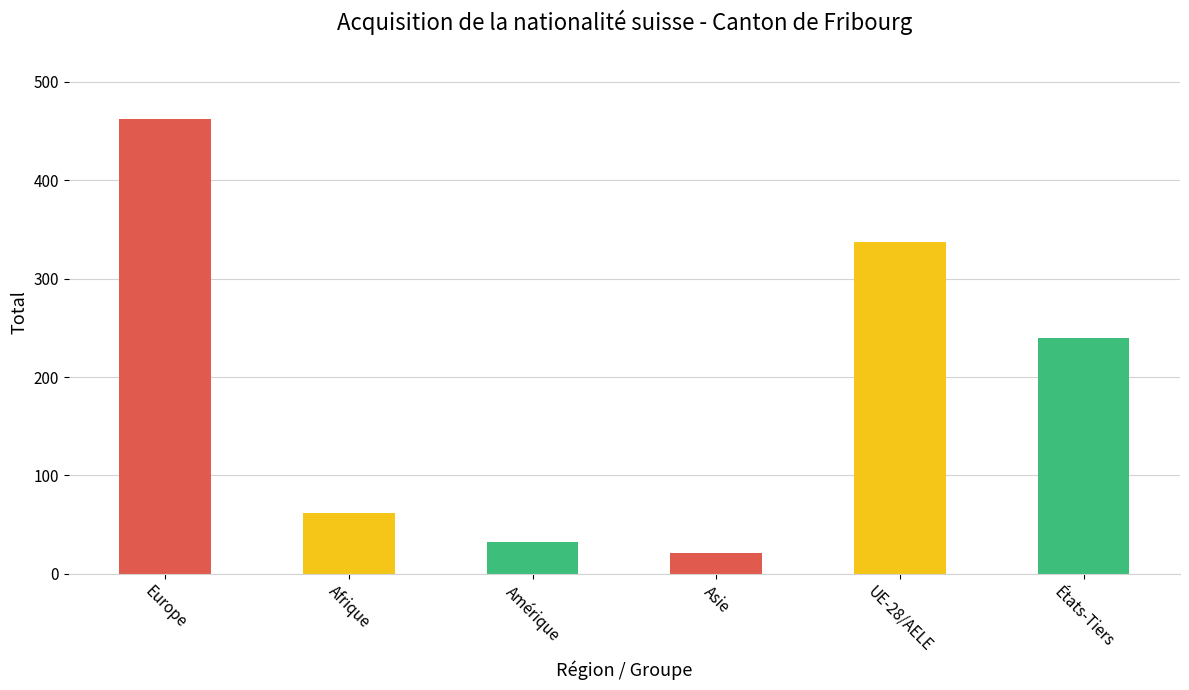

What is the sum of the values at UE-28/AELE and États-Tiers?

577